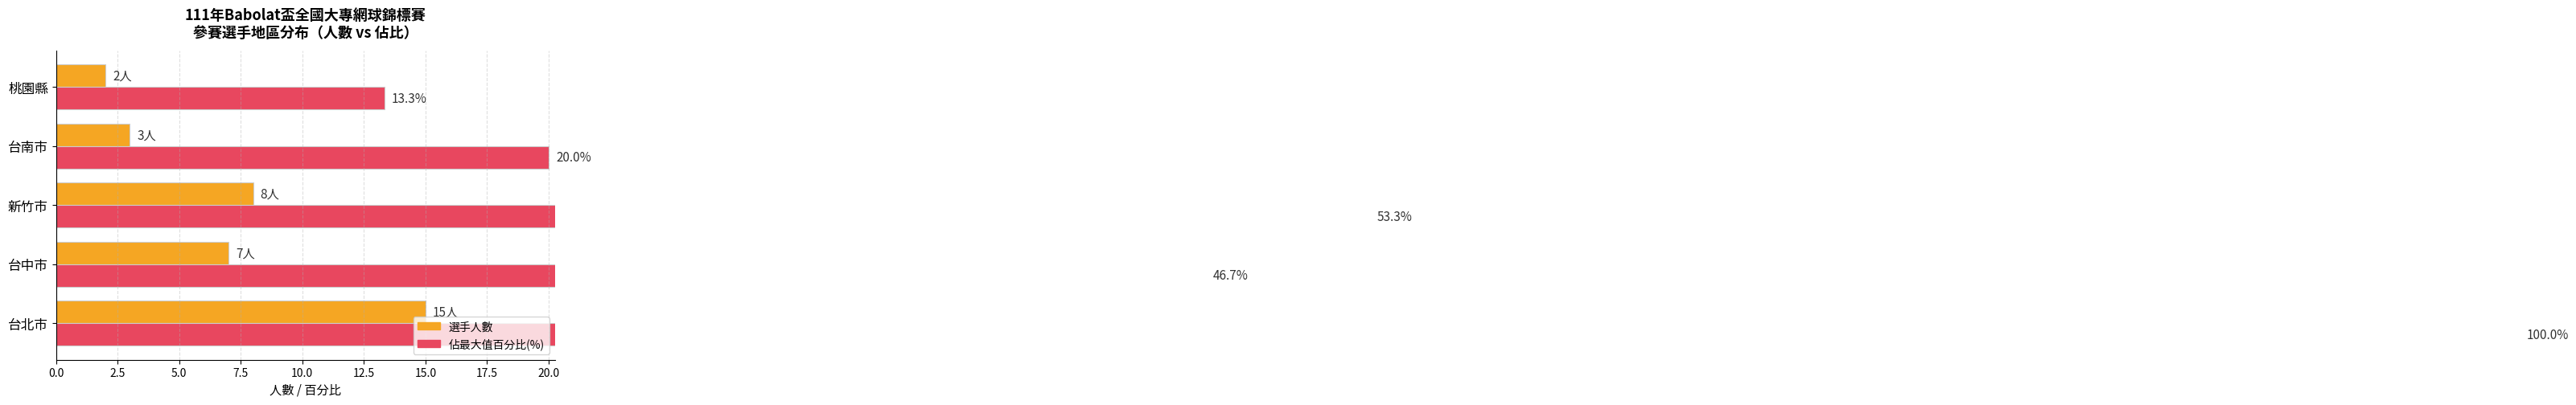

What is the value of the 選手人數 bar at the 4th from the left?

3.0